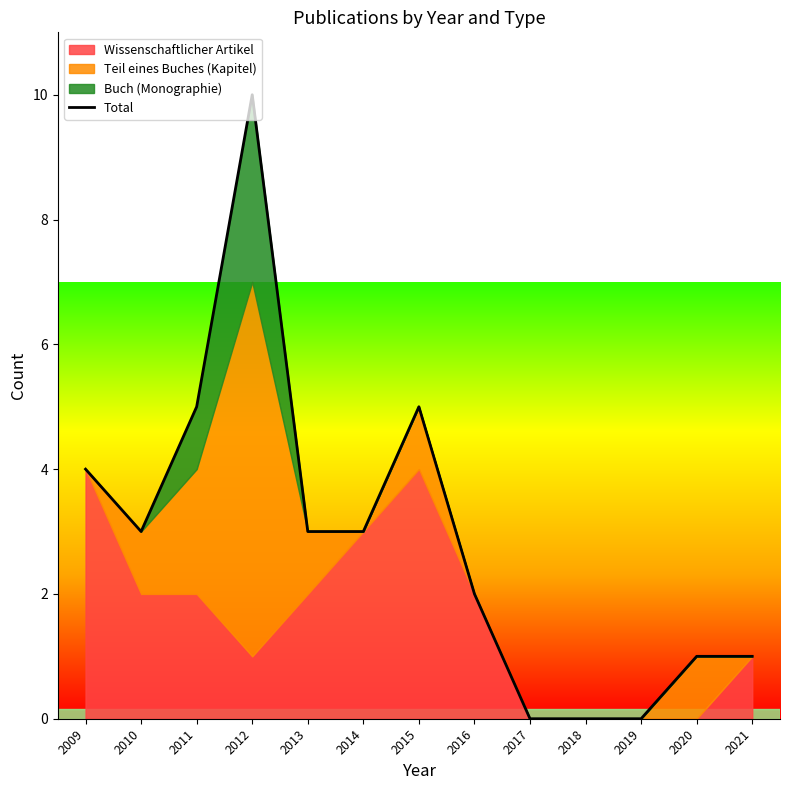

Which category has the highest value across all series?

2012